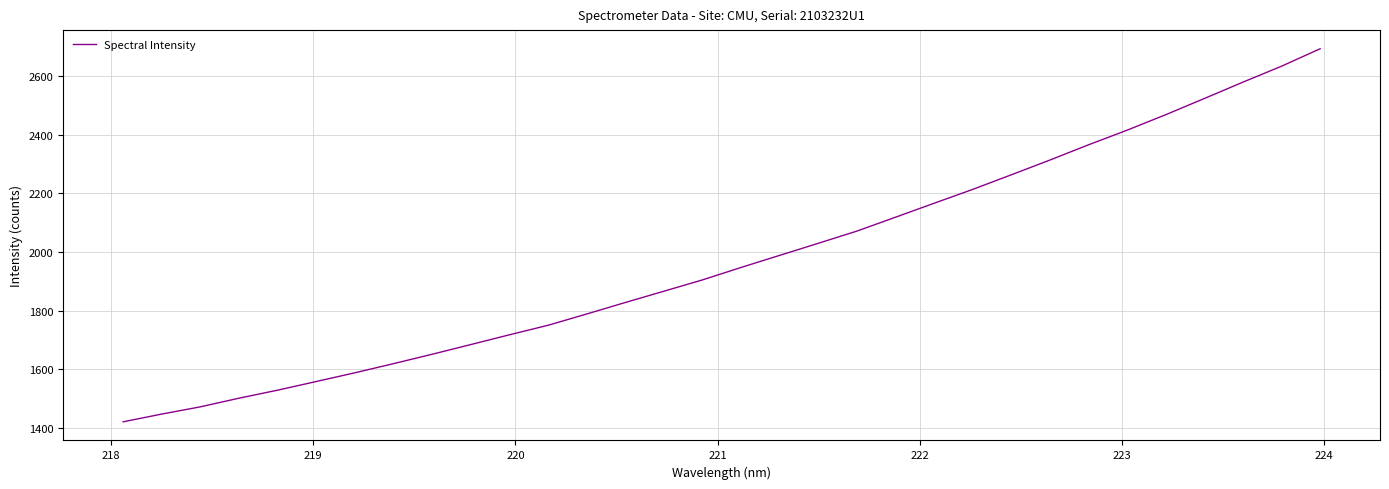

What is the difference between the maximum and minimum values?

1272.8